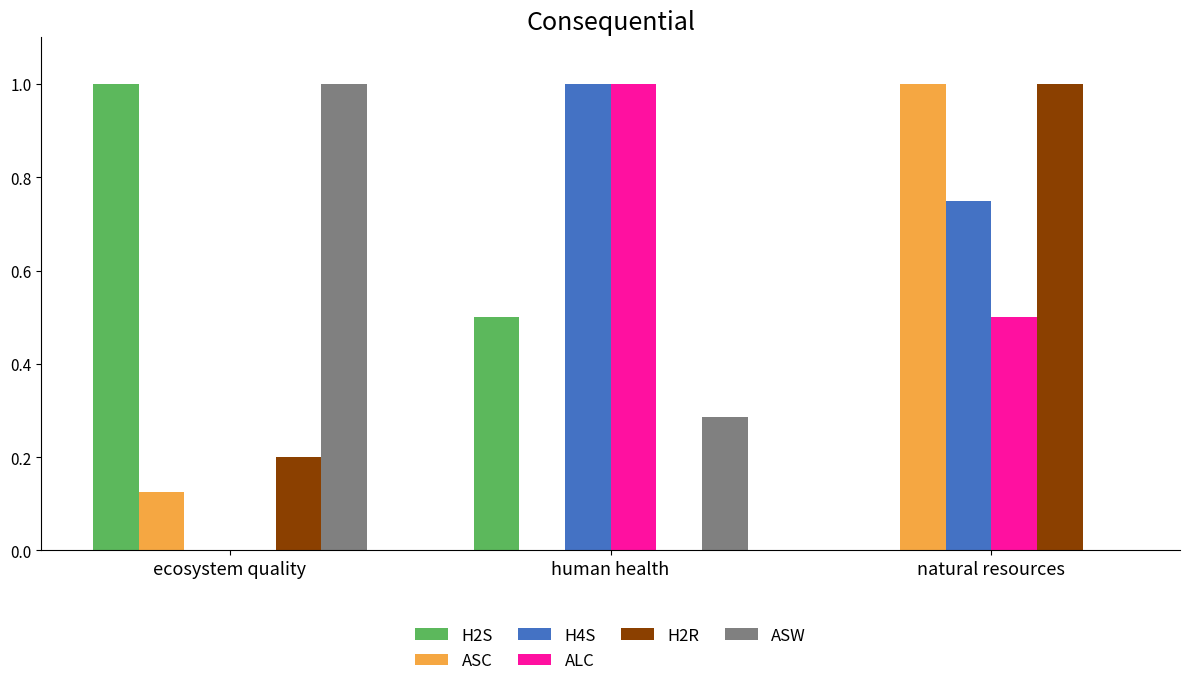

Is the value of H4S at ecosystem quality greater than the value of ALC at human health?

No